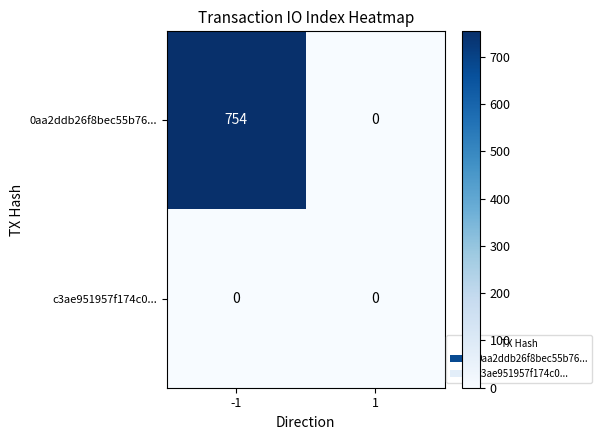

True or false: 0aa2ddb26f8bec55b76... has a value of 754 at -1.

True